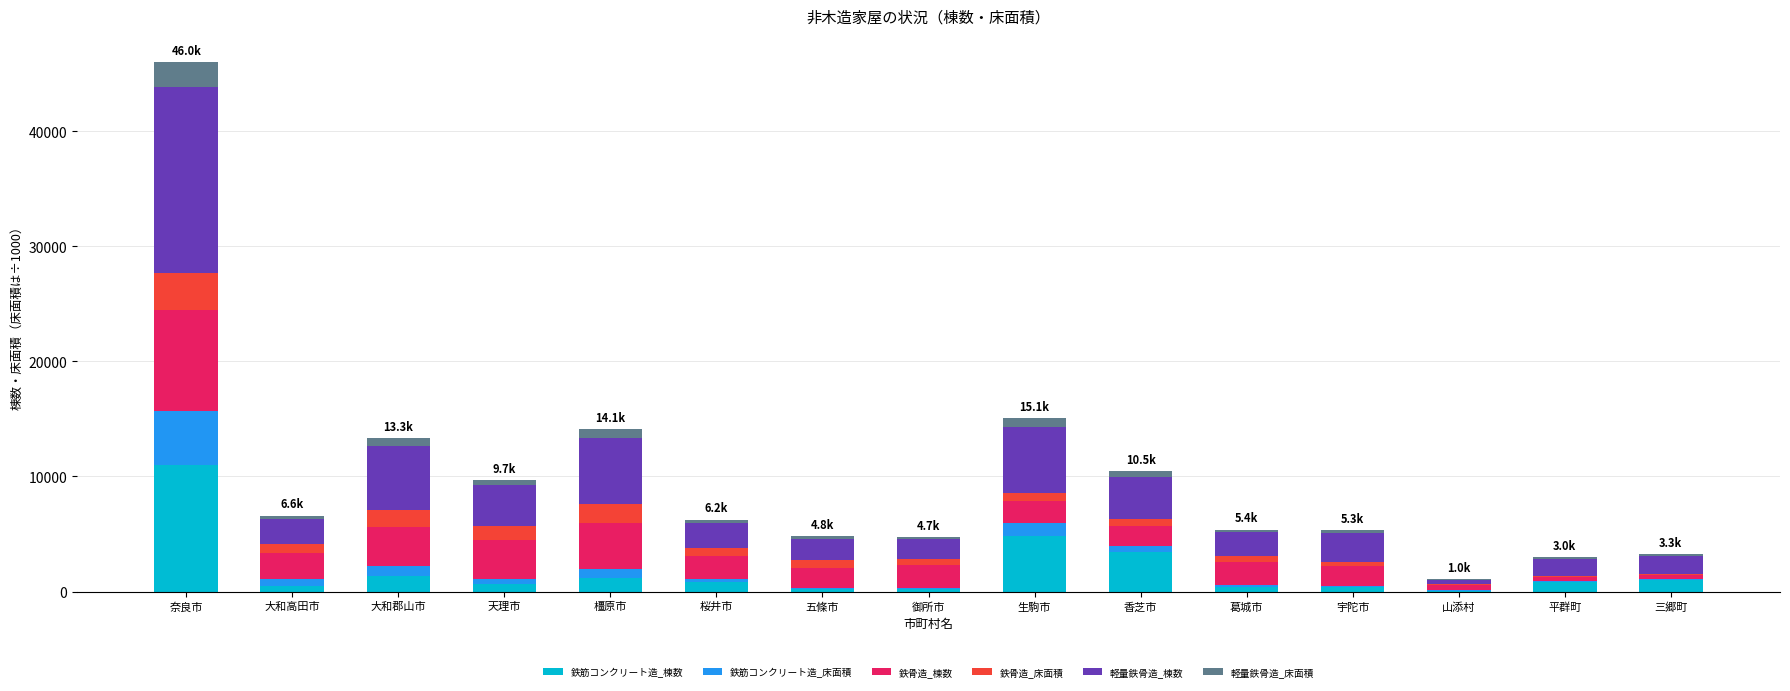

At which label does 鉄筋コンクリート造_棟数 reach its peak?

奈良市